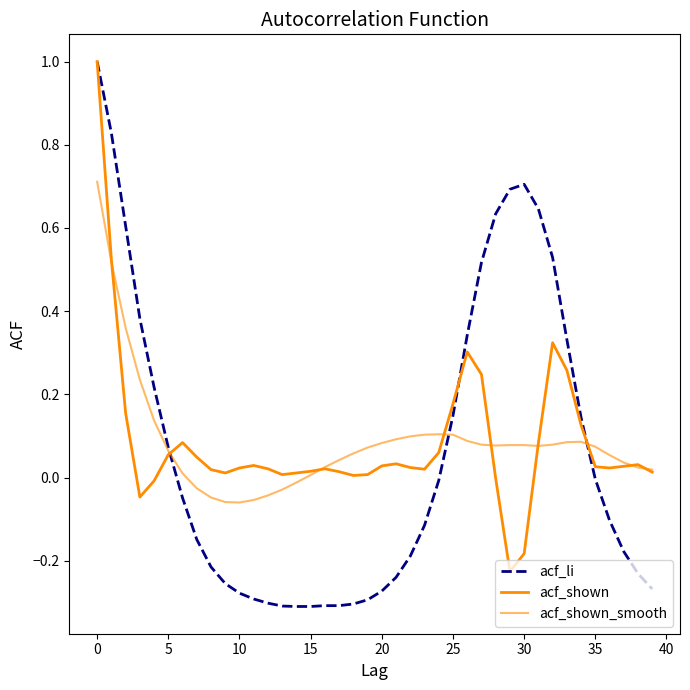

Is this an area chart (filled region under the line)?

No